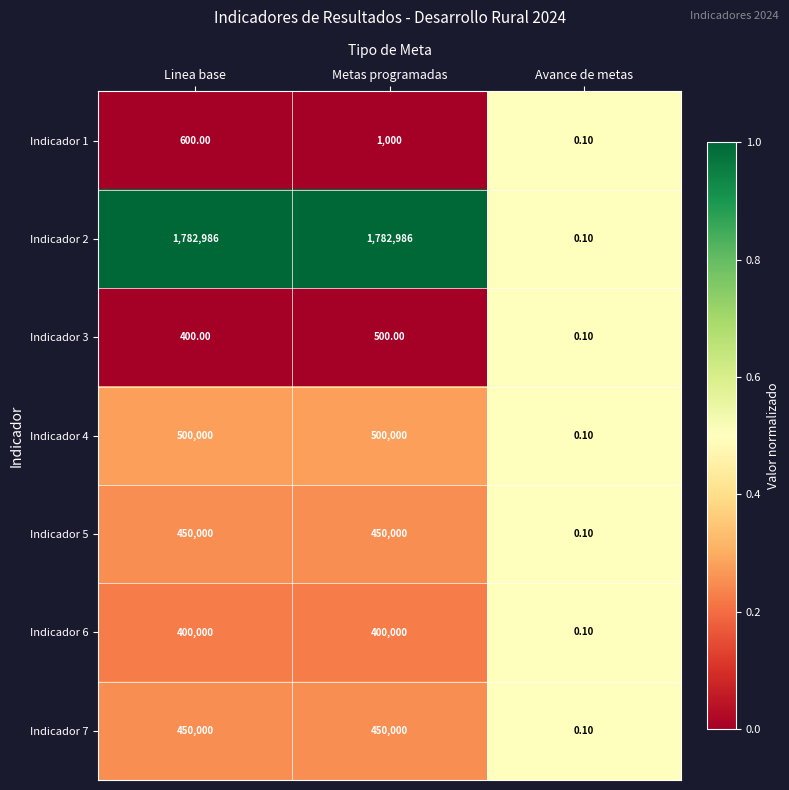

Rank the categories by Indicador 3 value from highest to lowest.

Metas programadas, Linea base, Avance de metas